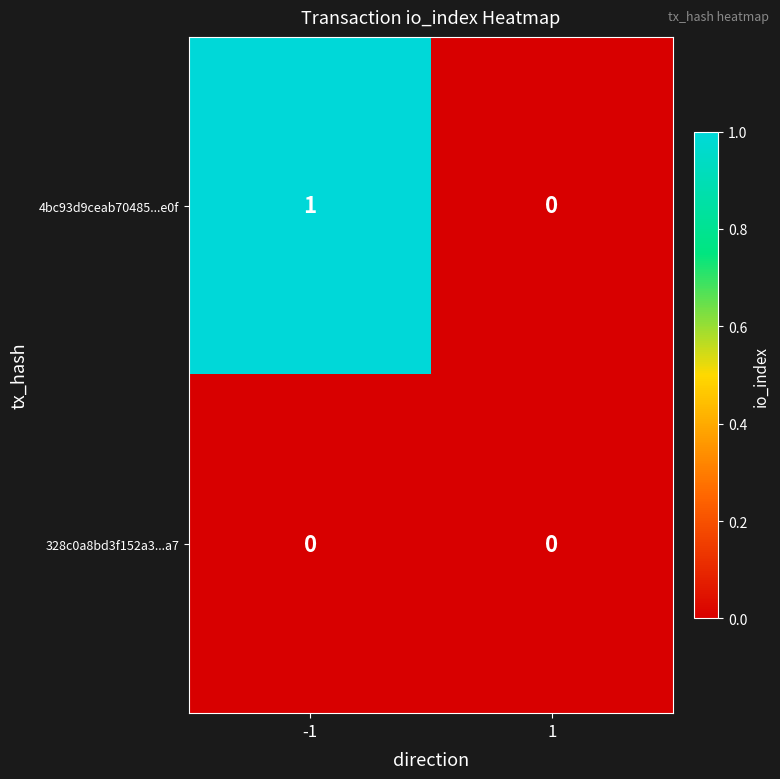

Reading right to left, extract all data points from this chart.

4bc93d9ceab70485...e0f: 1=0	-1=1
328c0a8bd3f152a3...a7: 1=0	-1=0